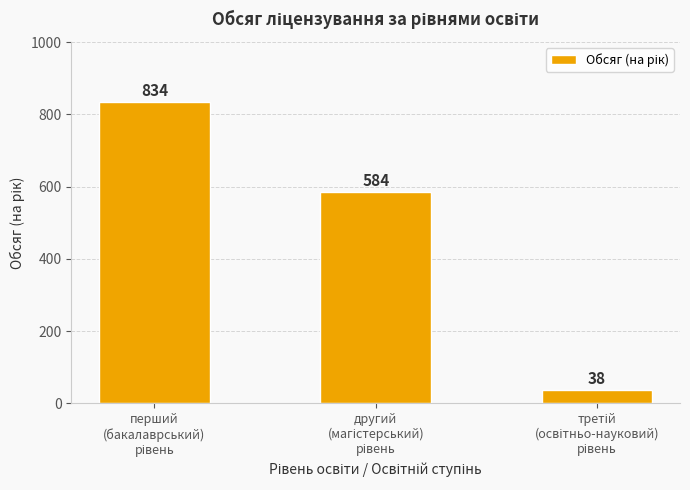

Are the bars grouped side by side (vs. stacked)?

No